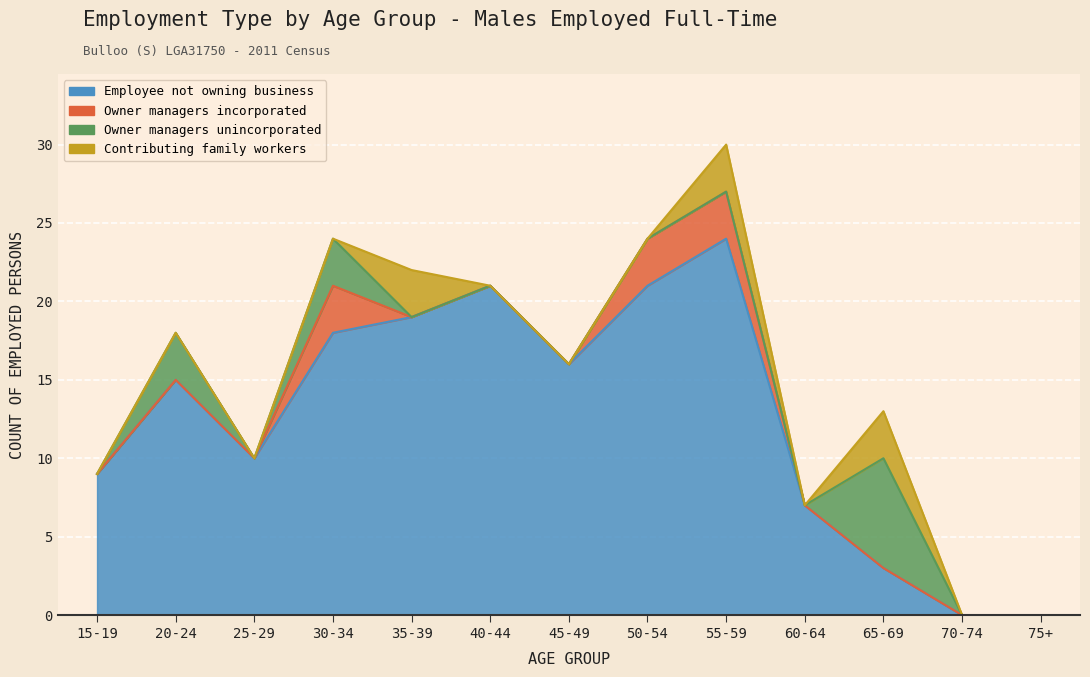

What is the label of the 3rd point from the right?

65-69